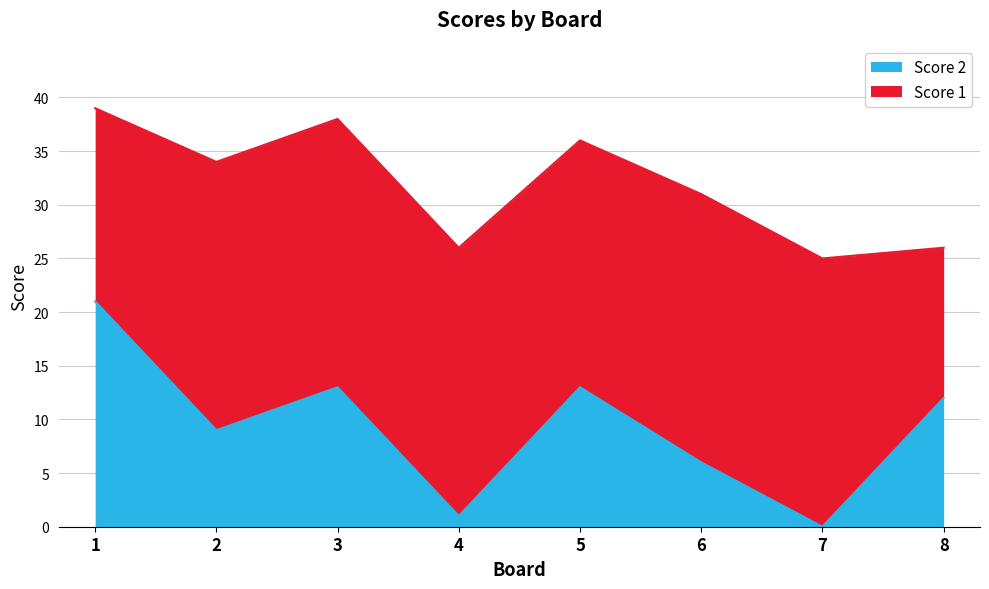

Is it true that the value at 3 is 23?

False